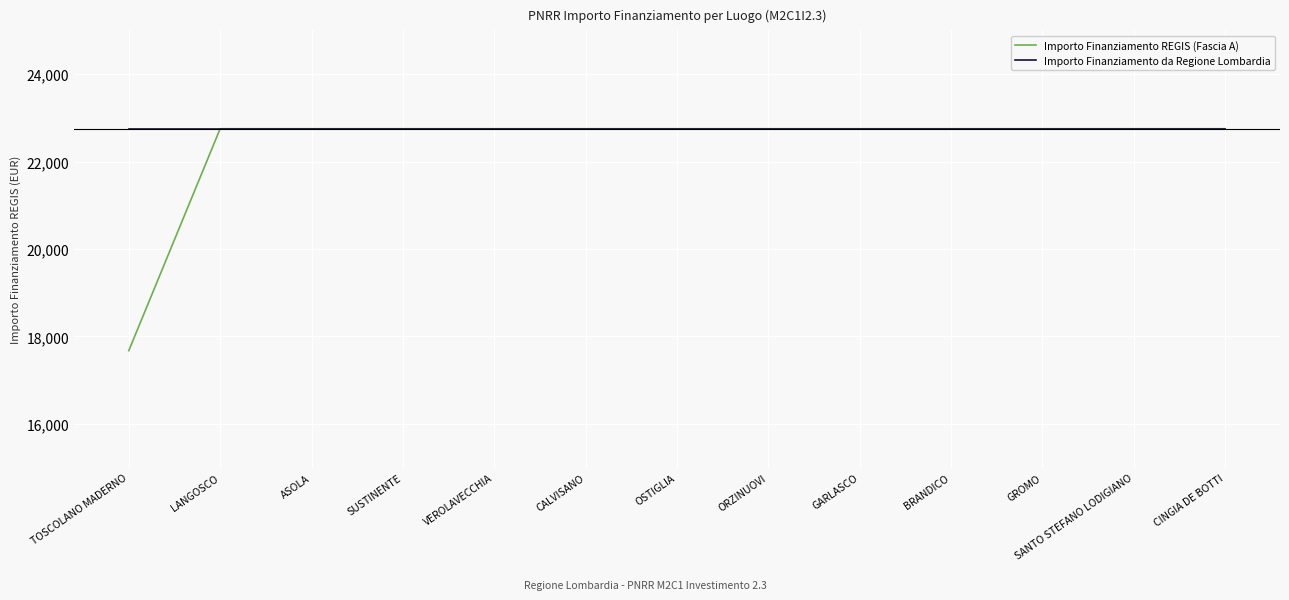

What is the total value across all series at CINGIA DE BOTTI?

45500.0